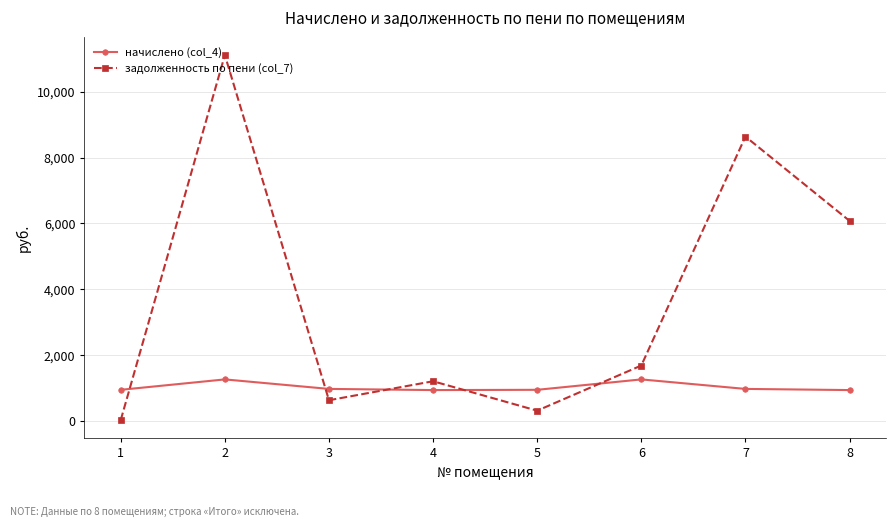

What is the difference between the maximum and minimum values in the задолженность по пени (col_7) series?

11080.8